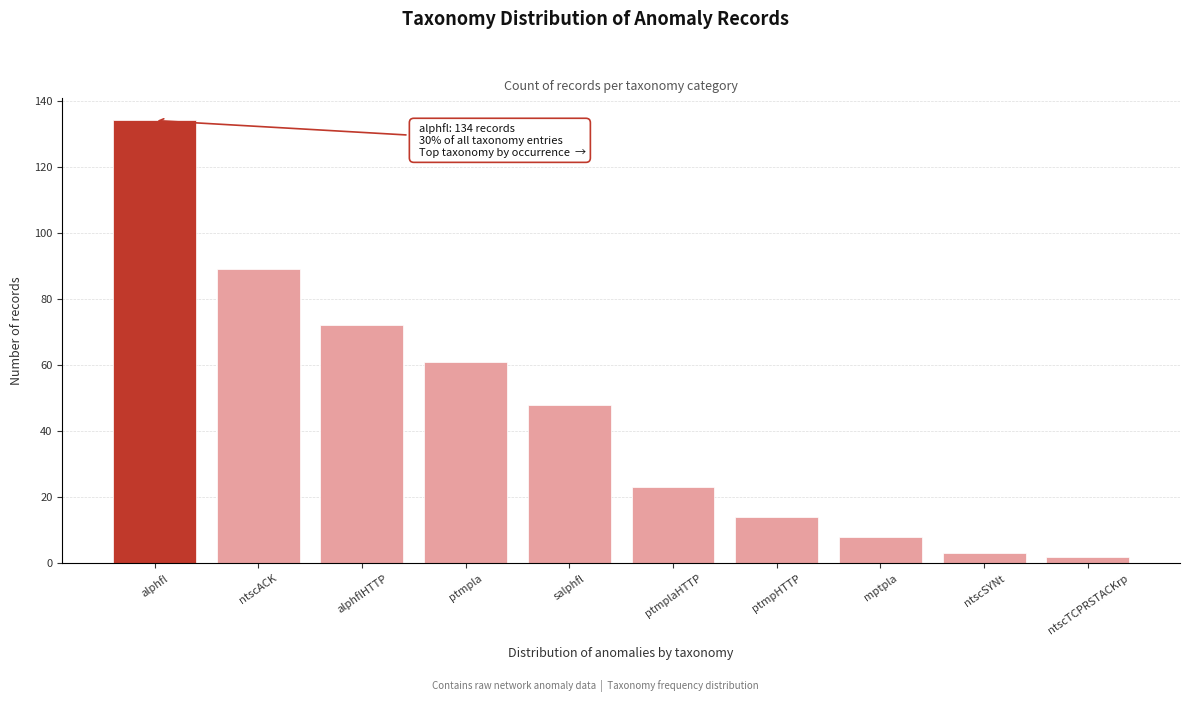

Reading left to right, extract all data points from this chart.

134	89	72	61	48	23	14	8	3	2